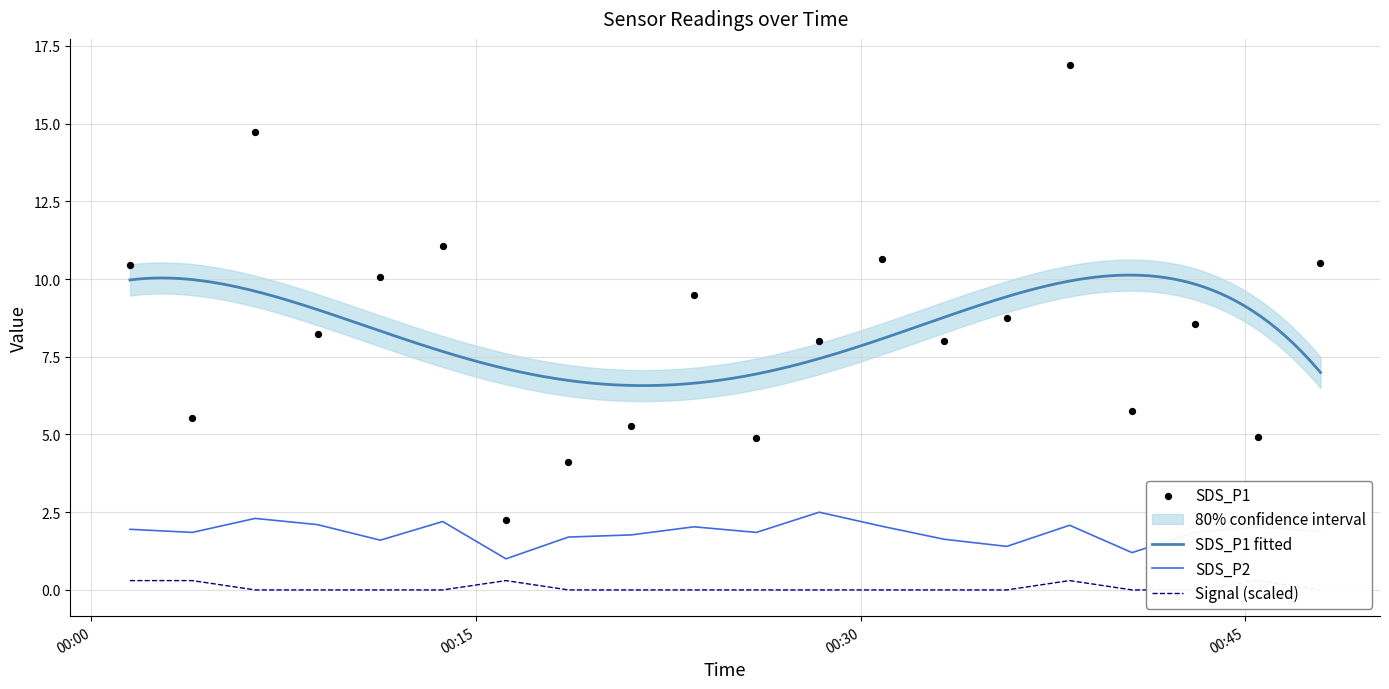

What are all the series names shown in the legend?

SDS_P1, SDS_P2, Signal